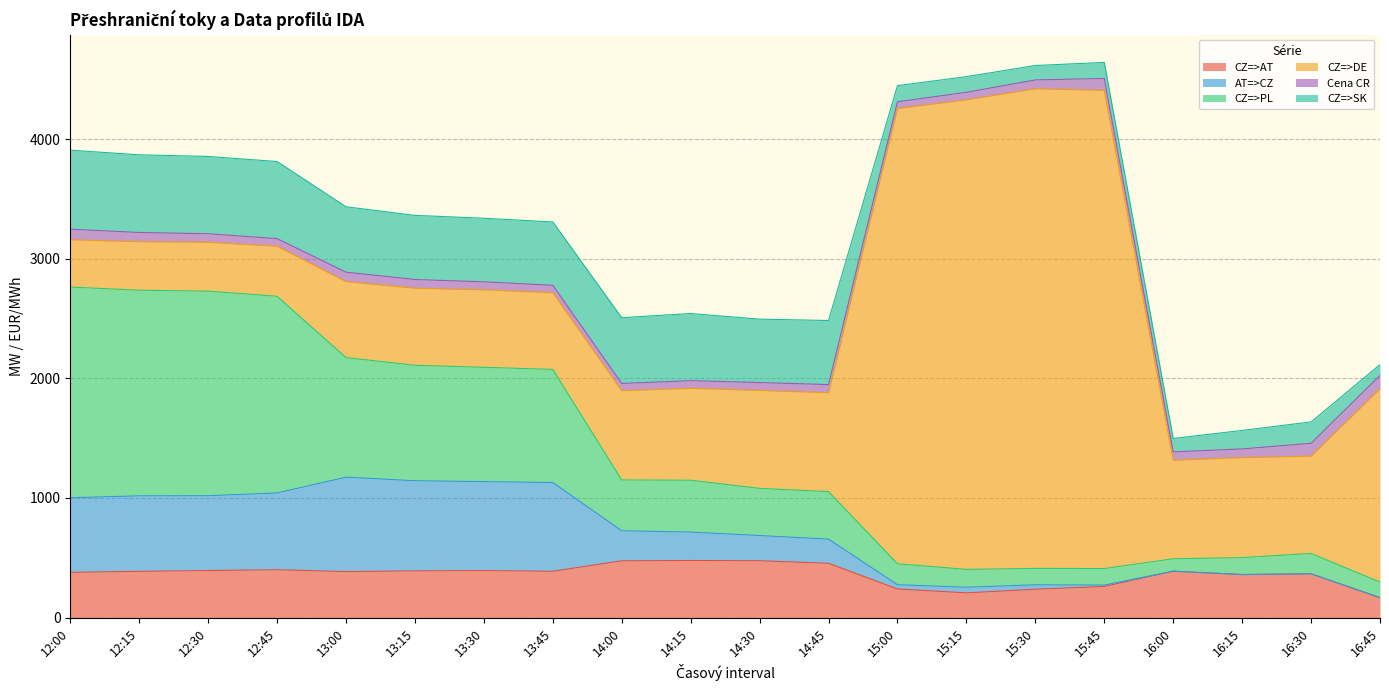

How many values in the Cena CR series exceed 71?

10